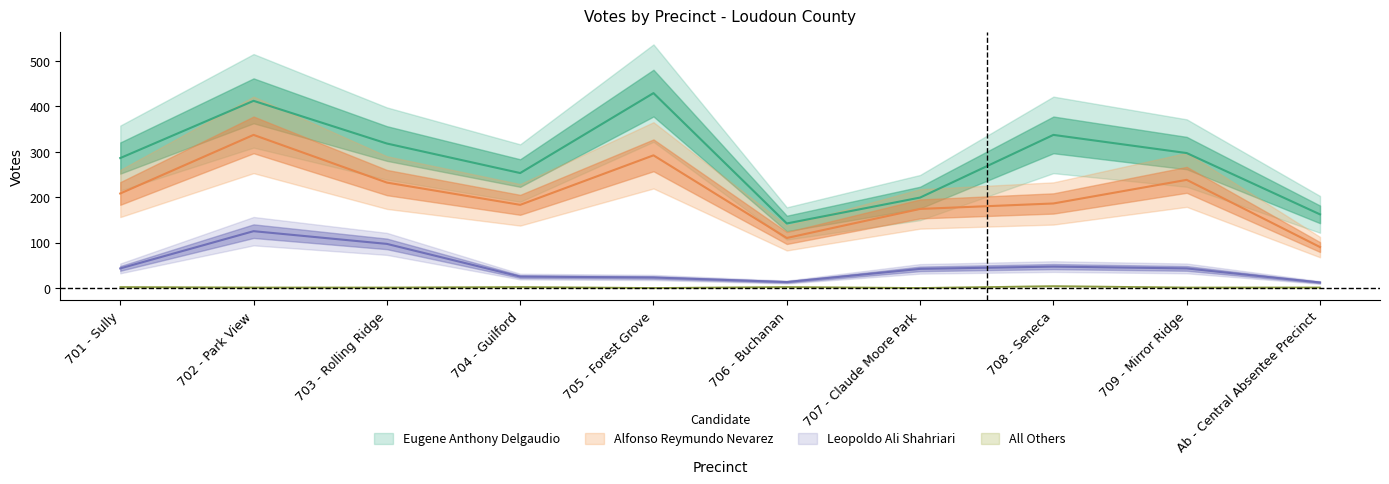

True or false: Eugene Anthony Delgaudio and Leopoldo Ali Shahriari cross at least once.

False